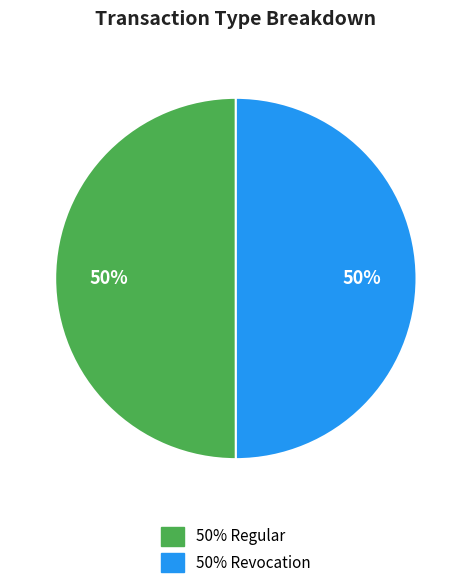

How many segments does this pie chart have?

2